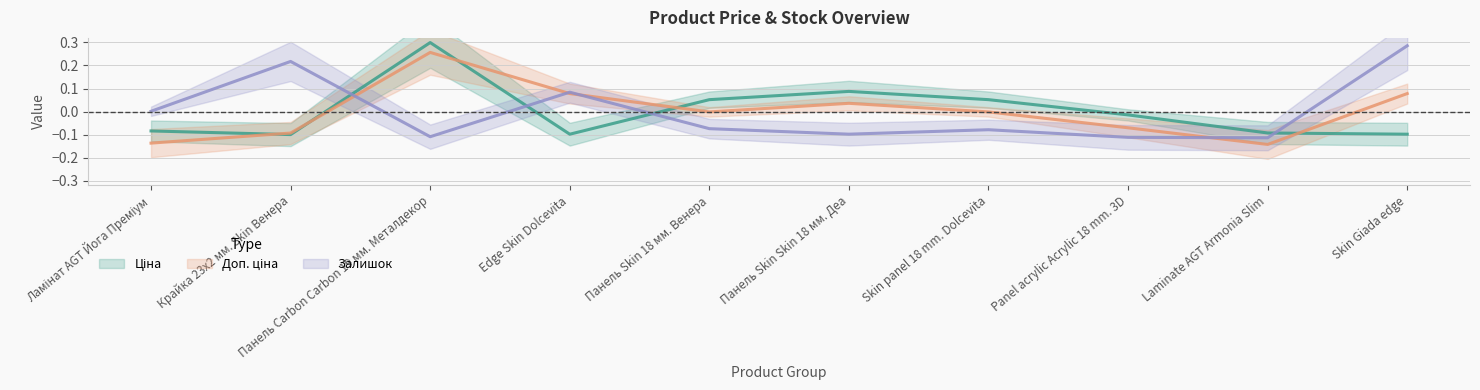

How many data points does each series have?

10